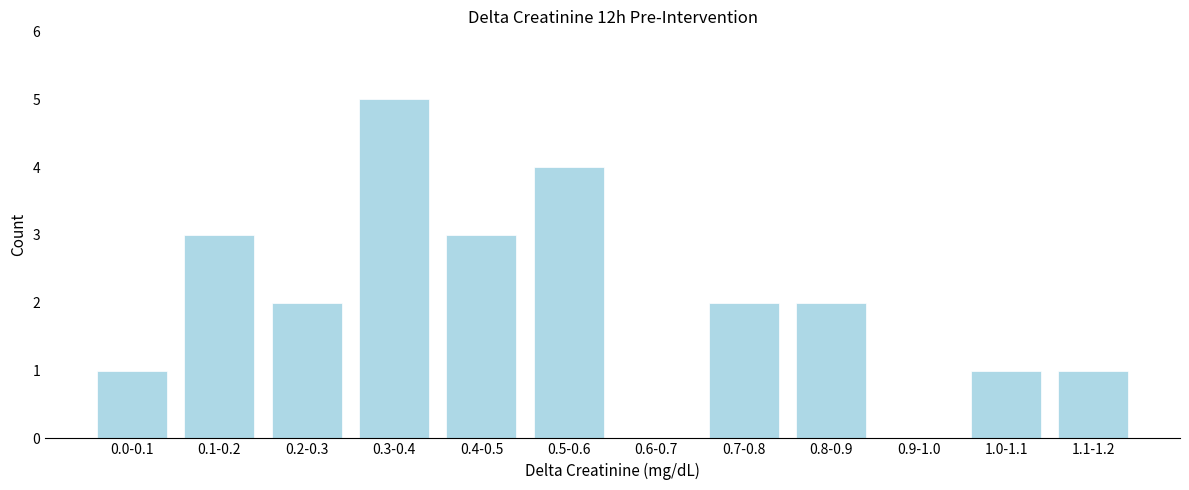

Reading left to right, list all the values displayed in this chart.

0.0-0.1=1	0.1-0.2=3	0.2-0.3=2	0.3-0.4=5	0.4-0.5=3	0.5-0.6=4	0.6-0.7=0	0.7-0.8=2	0.8-0.9=2	0.9-1.0=0	1.0-1.1=1	1.1-1.2=1